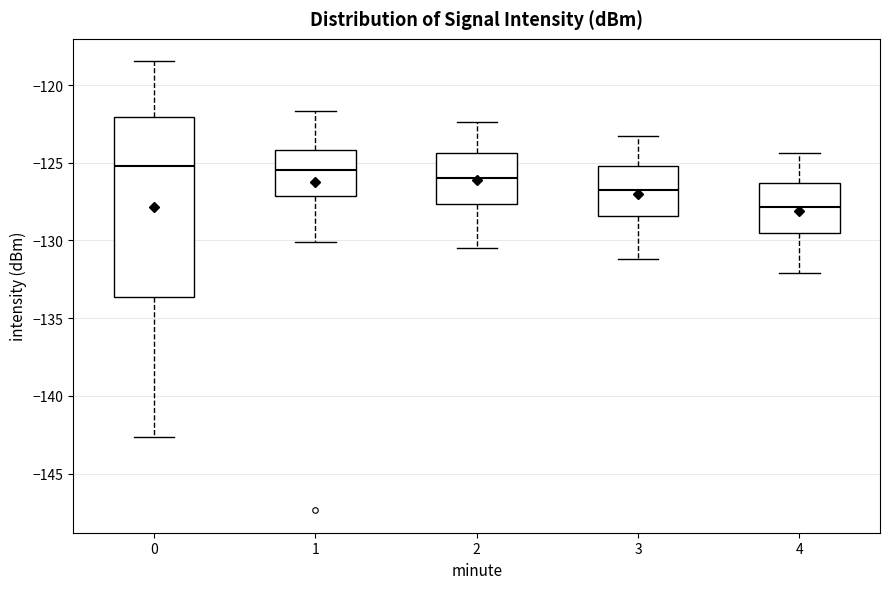

Which box is the tallest, from its lower edge to its upper edge?

0